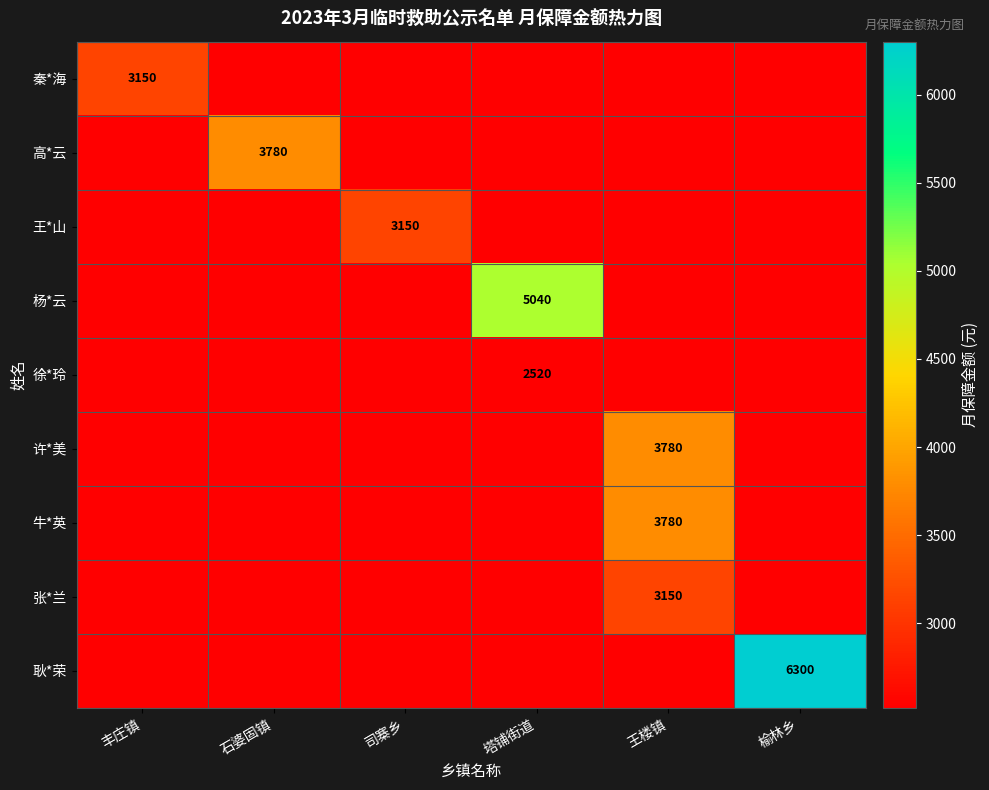

The 杨*云 series shows 5040 at 塔铺街道. True or false?

True